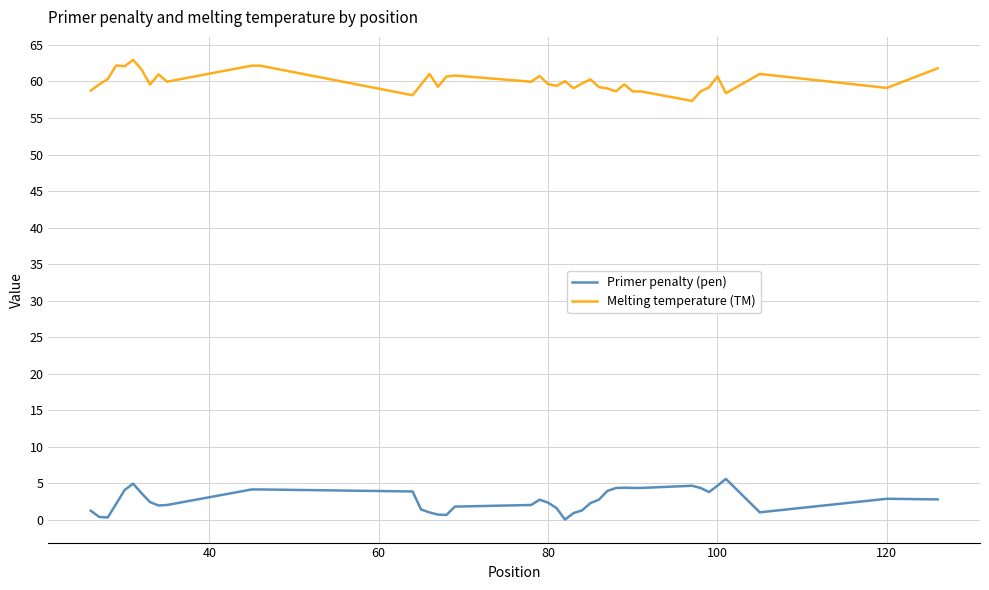

List the series in order of their overall mean, lowest first.

Primer penalty (pen), Melting temperature (TM)